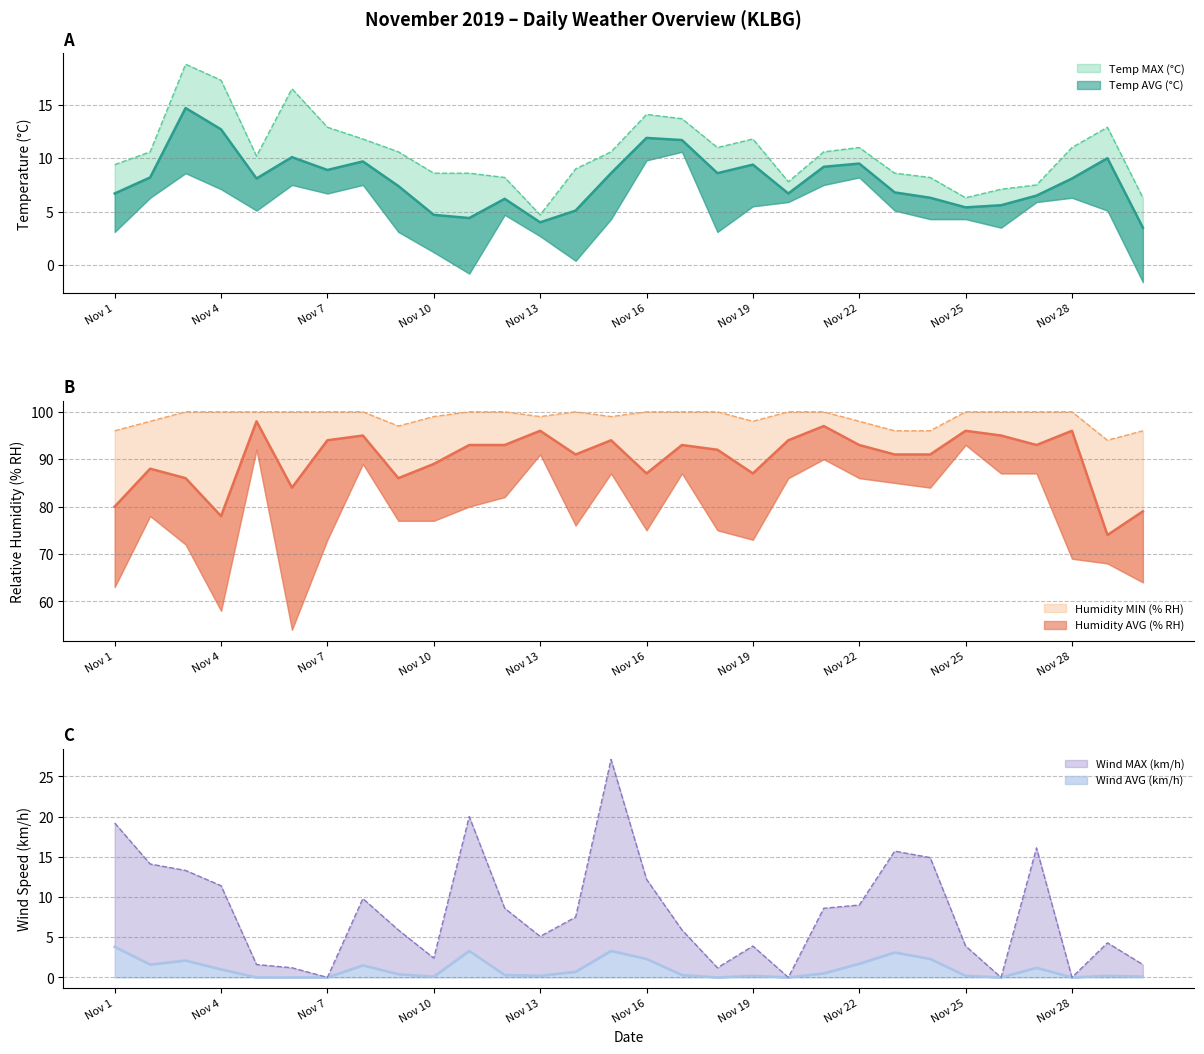

What is the highest value of the Wind AVG (km/h) series?

3.8